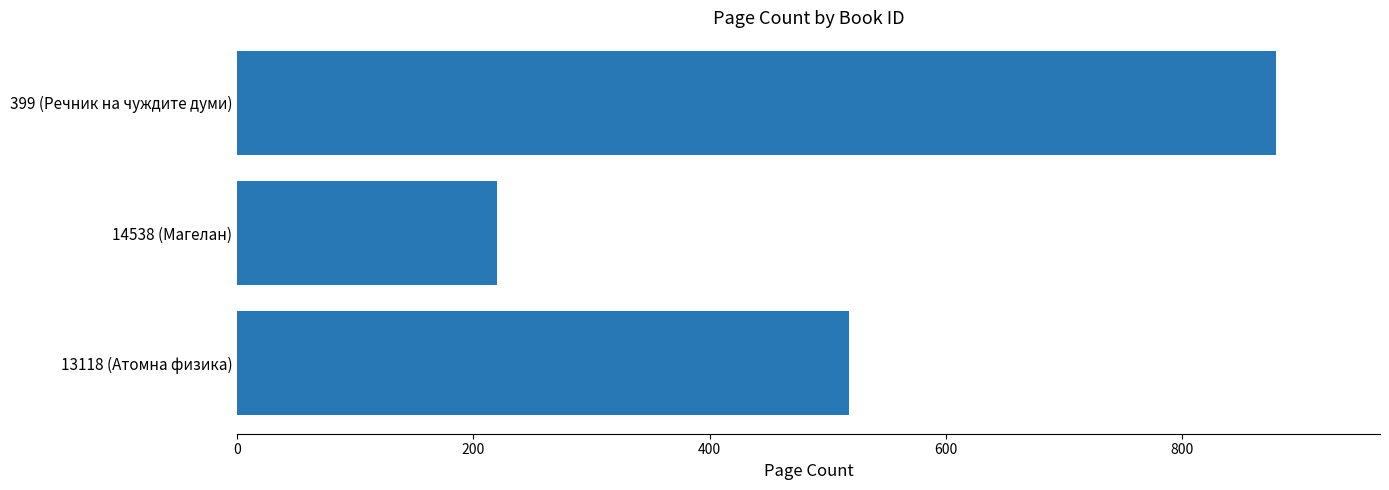

Does the chart contain stacked bars?

No